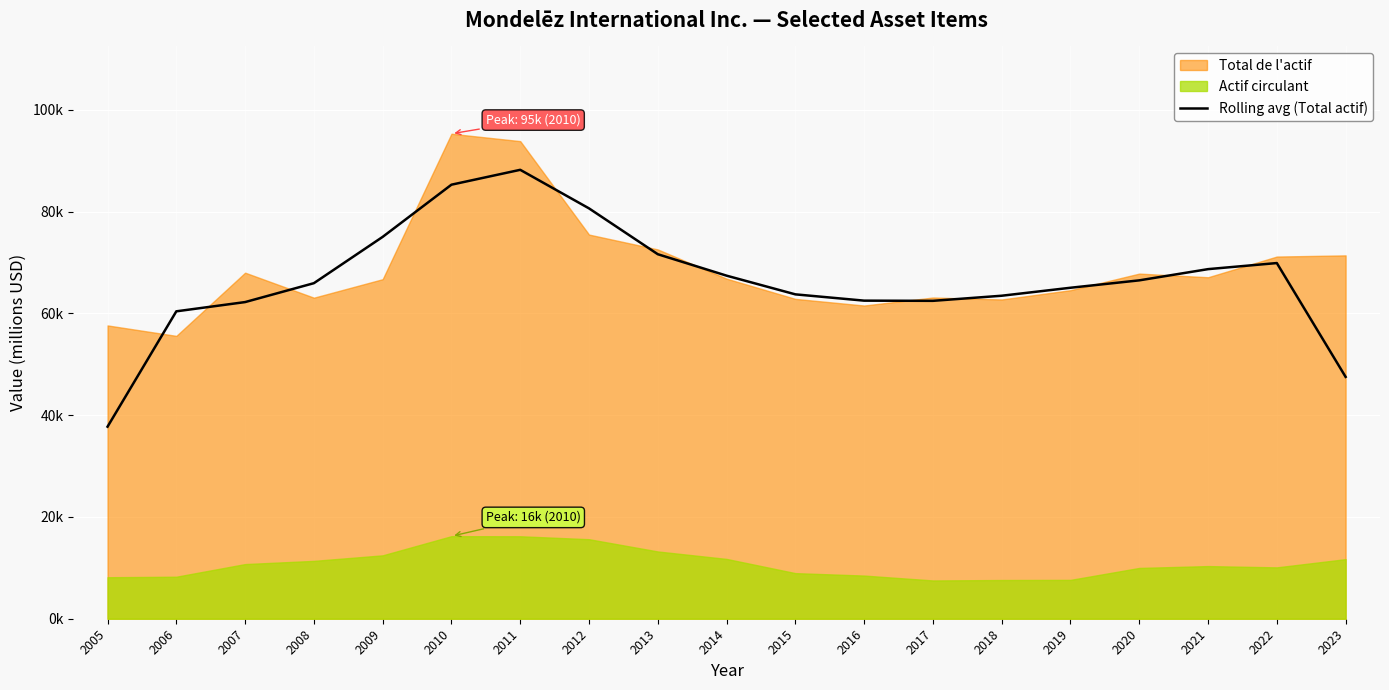

Approximately how many times larger is the value at 2017 compared to 2016?

1.0